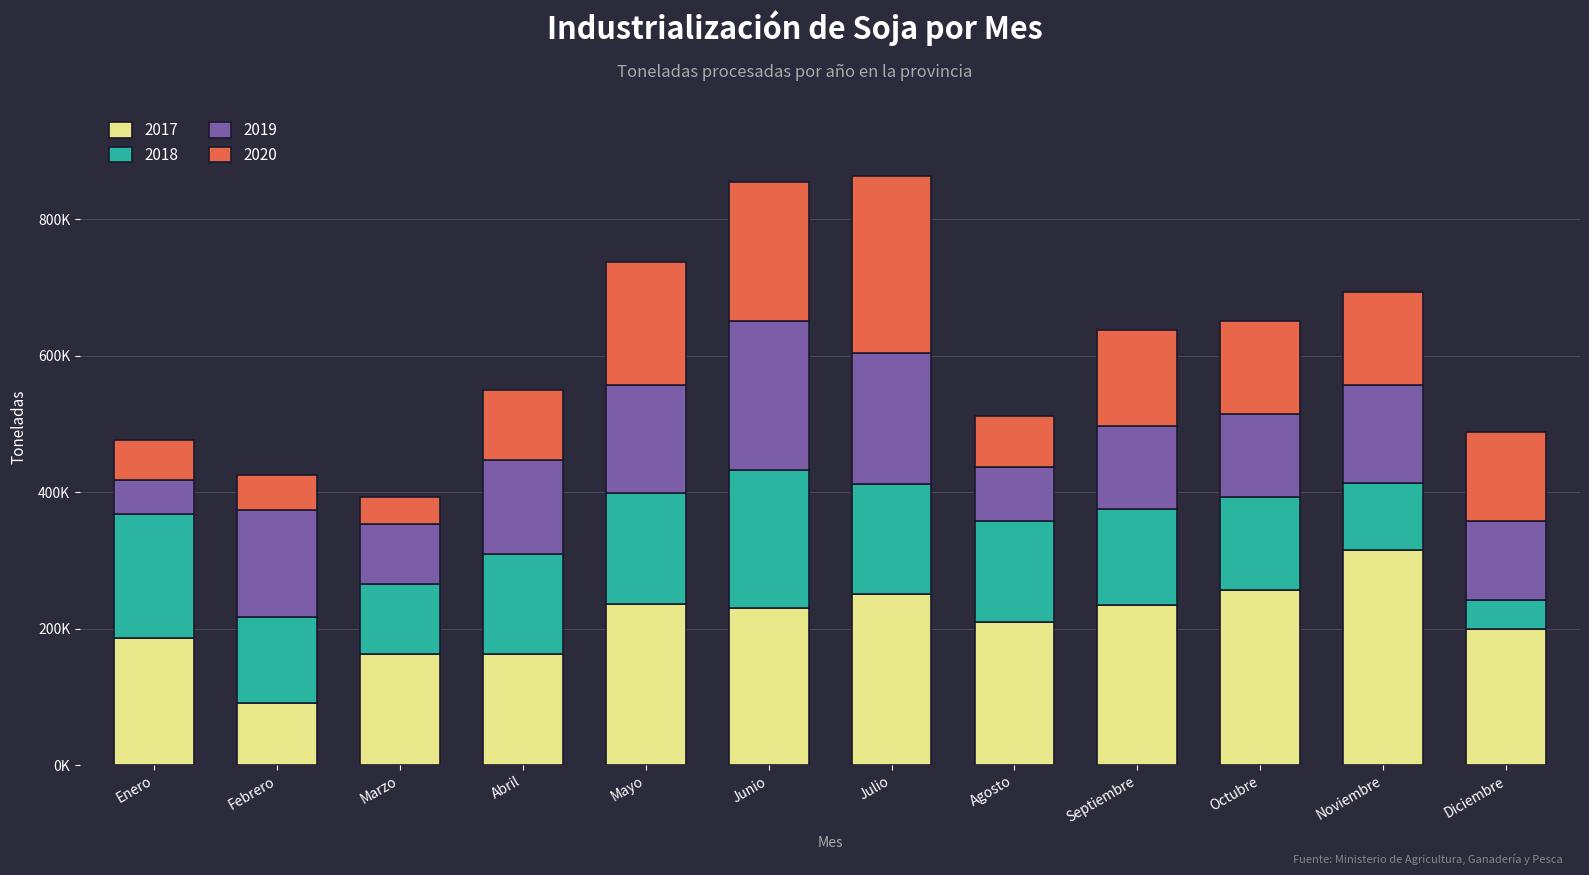

What is the sum of the 2017 values at Enero and Noviembre?

502333